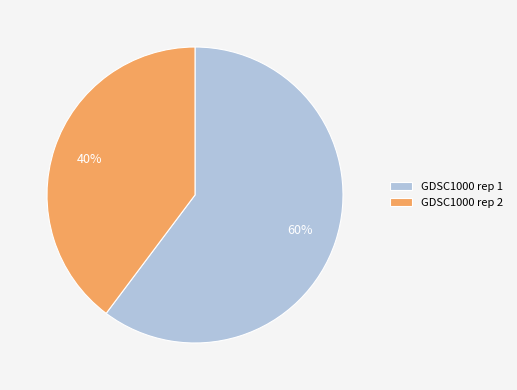

Is there any slice that represents more than half of the pie?

Yes